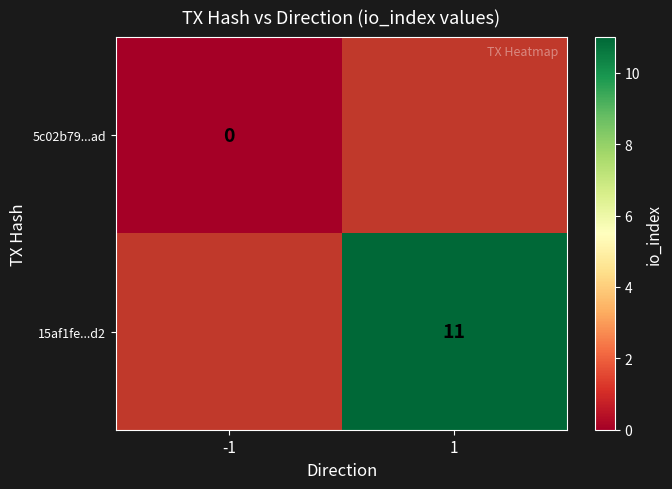

The 15af1fe...d2 series shows 11 at 1. True or false?

True